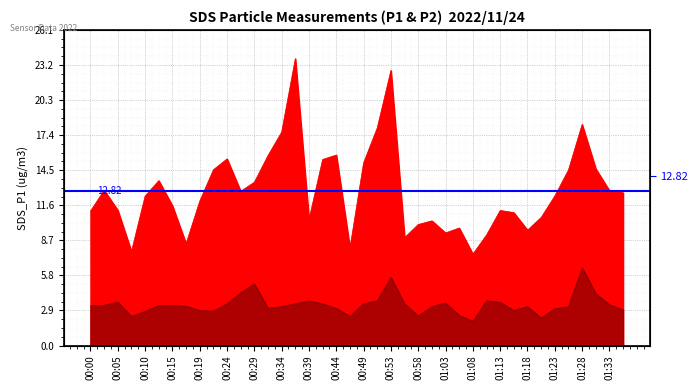

Is the value of SDS_P1 at 00:19 greater than the value of SDS_P2 at 00:00?

Yes